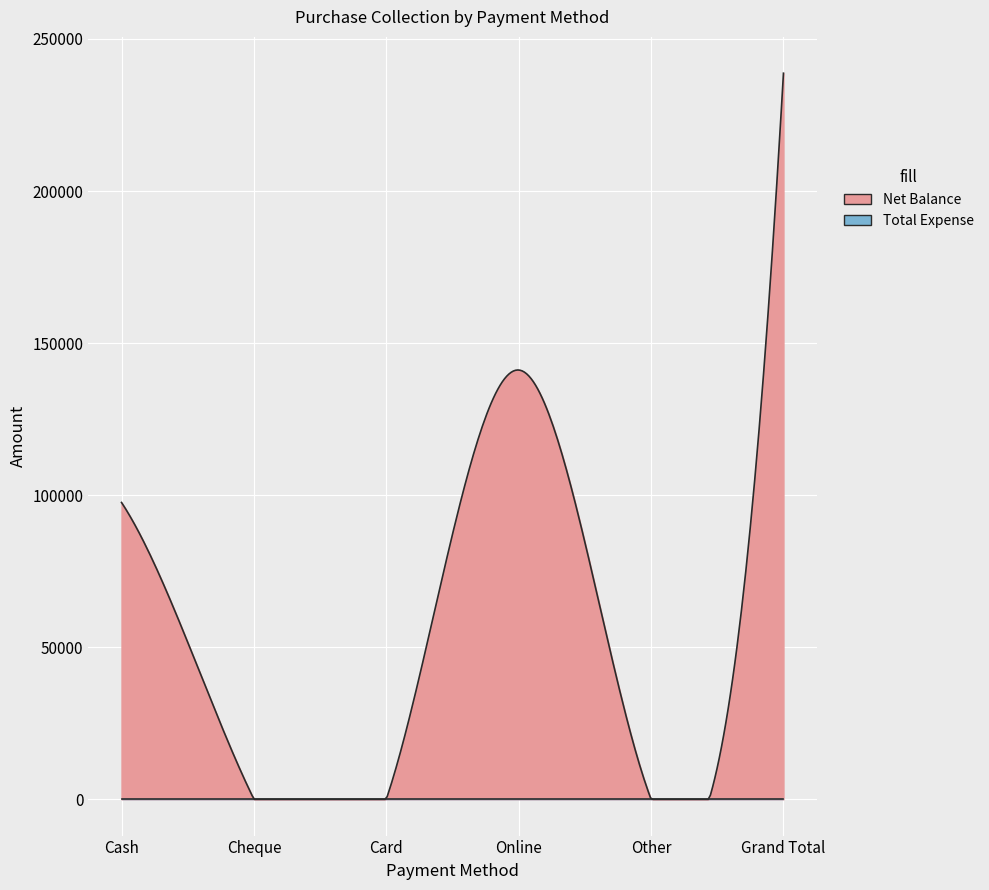

What is the spread (max minus min) of values at Online?

141149